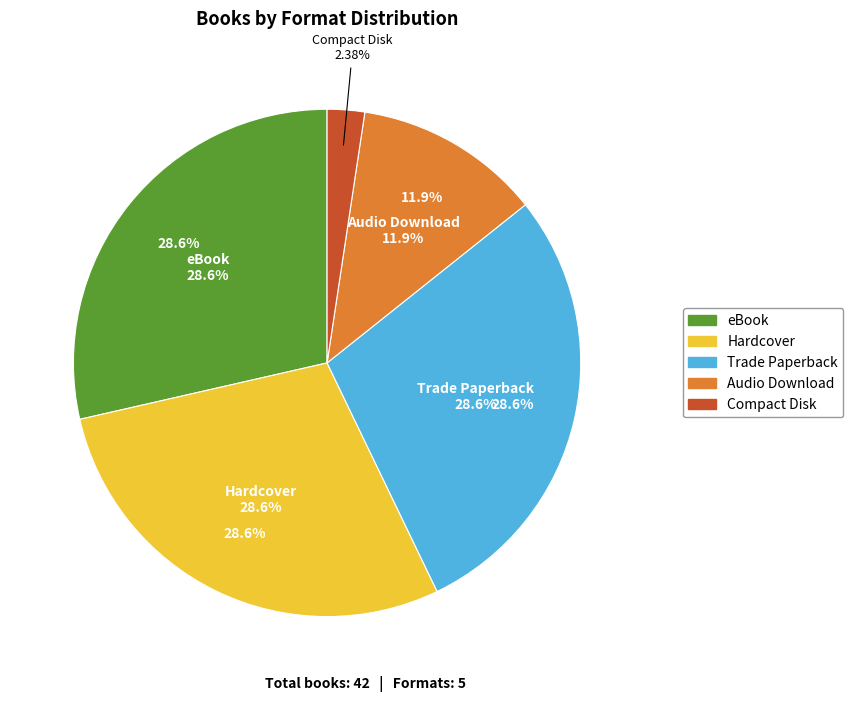

Count the number of slices in the pie.

5